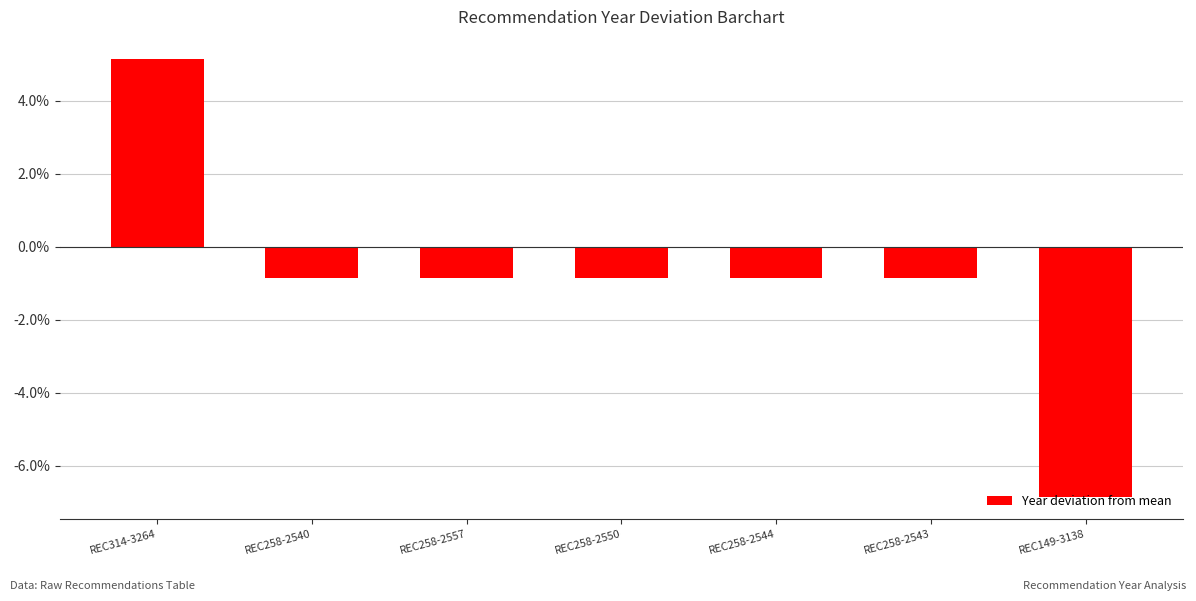

What is the approximate value at REC258-2544?

-0.9